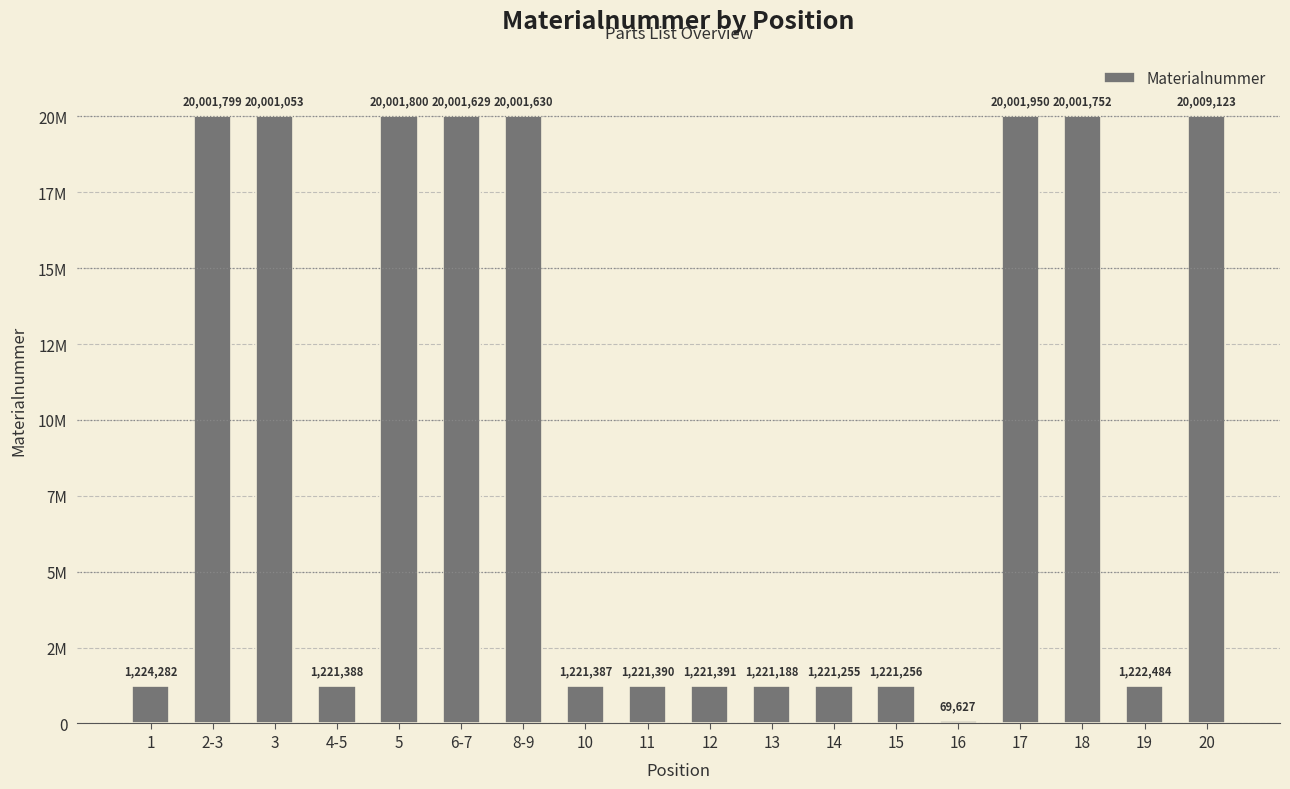

Between 12 and 19, which is larger?

19